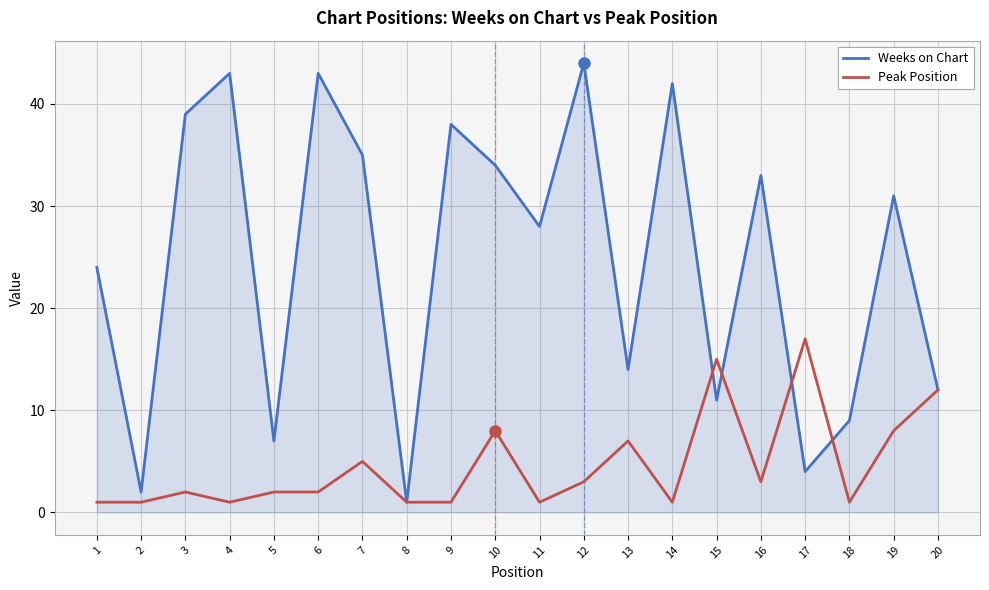

Reading left to right, extract all data points from this chart.

Weeks on Chart: 1=24	2=2	3=39	4=43	5=7	6=43	7=35	8=1	9=38	10=34	11=28	12=44	13=14	14=42	15=11	16=33	17=4	18=9	19=31	20=12
Peak Position: 1=1	2=1	3=2	4=1	5=2	6=2	7=5	8=1	9=1	10=8	11=1	12=3	13=7	14=1	15=15	16=3	17=17	18=1	19=8	20=12